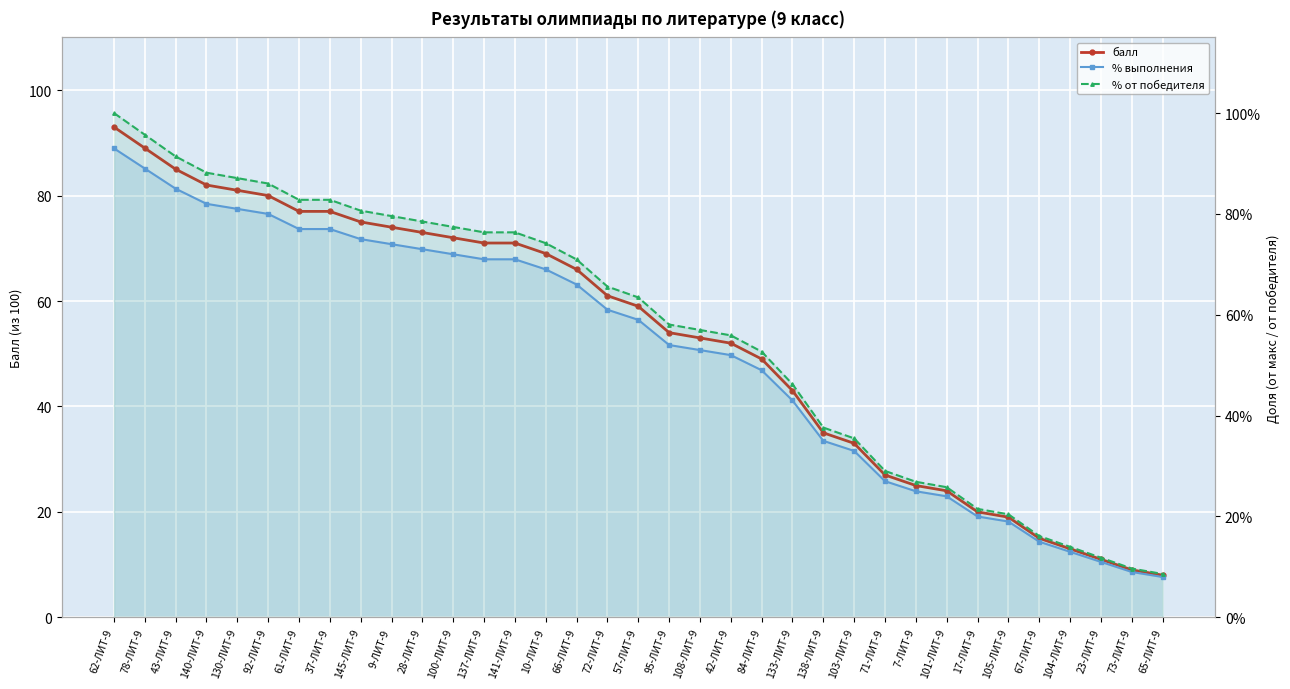

Reading right to left, extract all data points from this chart.

балл: 8.0	9.0	11.0	13.0	15.0	19.0	20.0	24.0	25.0	27.0	33.0	35.0	43.0	49.0	52.0	53.0	54.0	59.0	61.0	66.0	69.0	71.0	71.0	72.0	73.0	74.0	75.0	77.0	77.0	80.0	81.0	82.0	85.0	89.0	93.0
% выполнения: 0.1	0.1	0.1	0.1	0.1	0.2	0.2	0.2	0.2	0.3	0.3	0.3	0.4	0.5	0.5	0.5	0.5	0.6	0.6	0.7	0.7	0.7	0.7	0.7	0.7	0.7	0.8	0.8	0.8	0.8	0.8	0.8	0.8	0.9	0.9
% от победителя: 0.1	0.1	0.1	0.1	0.2	0.2	0.2	0.3	0.3	0.3	0.4	0.4	0.5	0.5	0.6	0.6	0.6	0.6	0.7	0.7	0.7	0.8	0.8	0.8	0.8	0.8	0.8	0.8	0.8	0.9	0.9	0.9	0.9	1.0	1.0